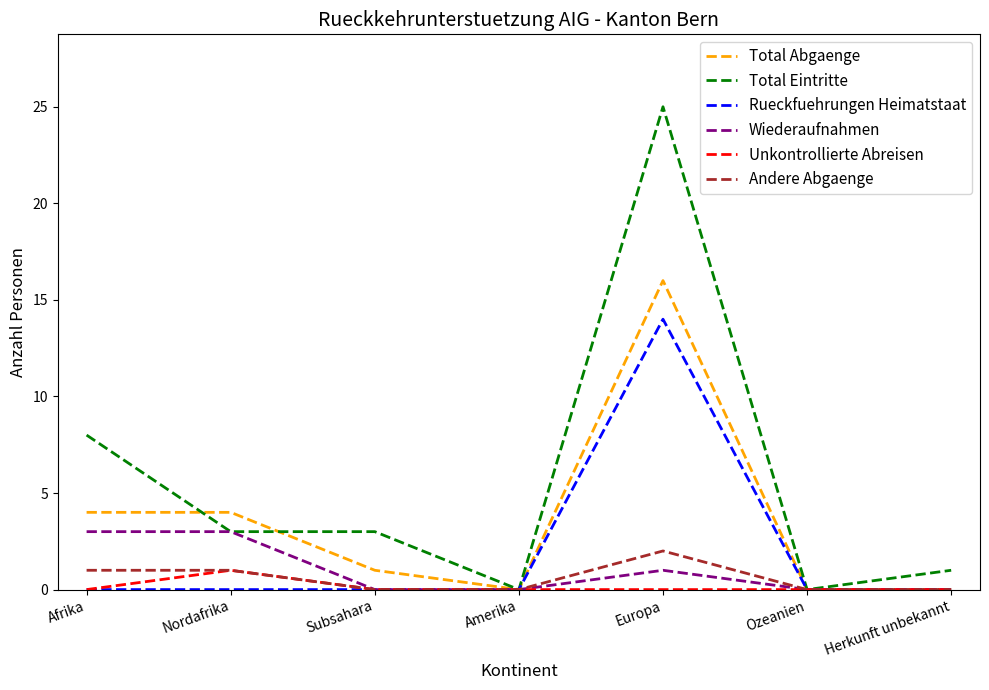

Reading left to right, list all the values displayed in this chart.

Total Abgaenge: 4	4	1	0	16	0	0
Total Eintritte: 8	3	3	0	25	0	1
Rueckfuehrungen Heimatstaat: 0	0	0	0	14	0	0
Wiederaufnahmen: 3	3	0	0	1	0	0
Unkontrollierte Abreisen: 0	1	0	0	0	0	0
Andere Abgaenge: 1	1	0	0	2	0	0